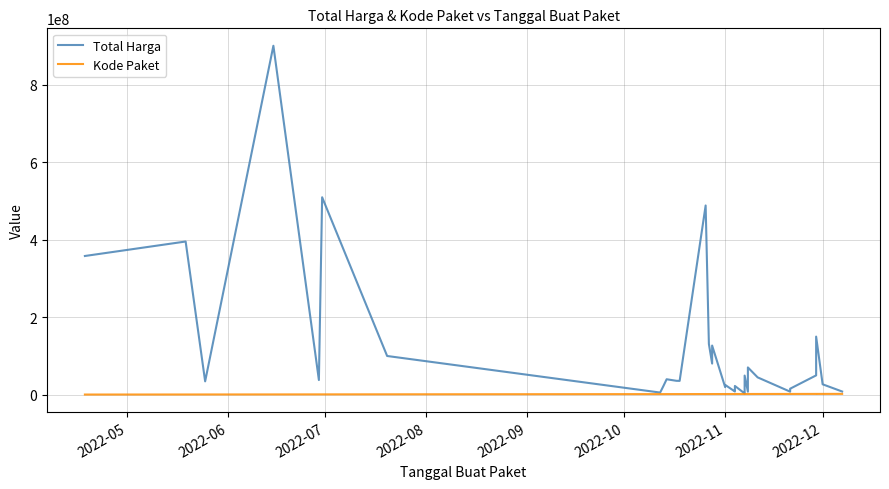

Does the chart have visible grid lines?

Yes